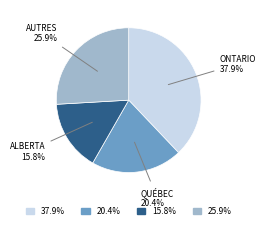

Is there any slice that represents more than half of the pie?

No